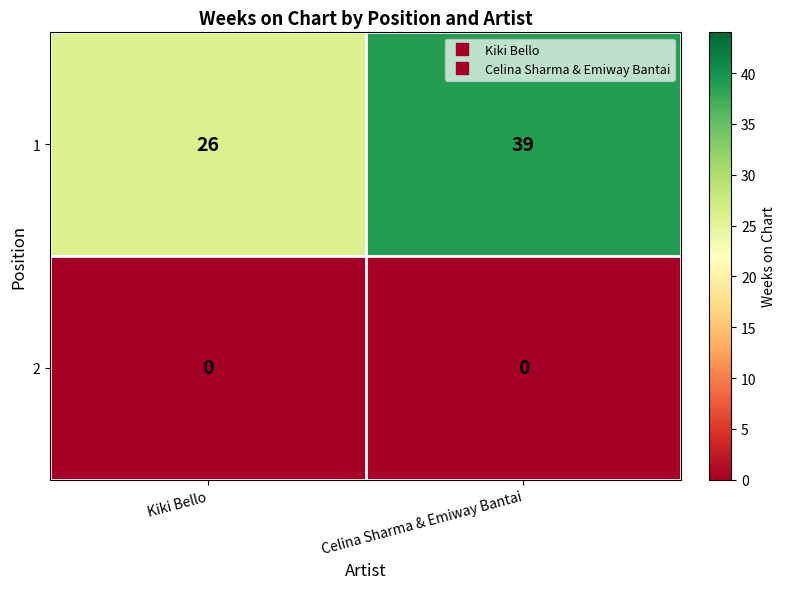

What is the greatest value displayed?

39